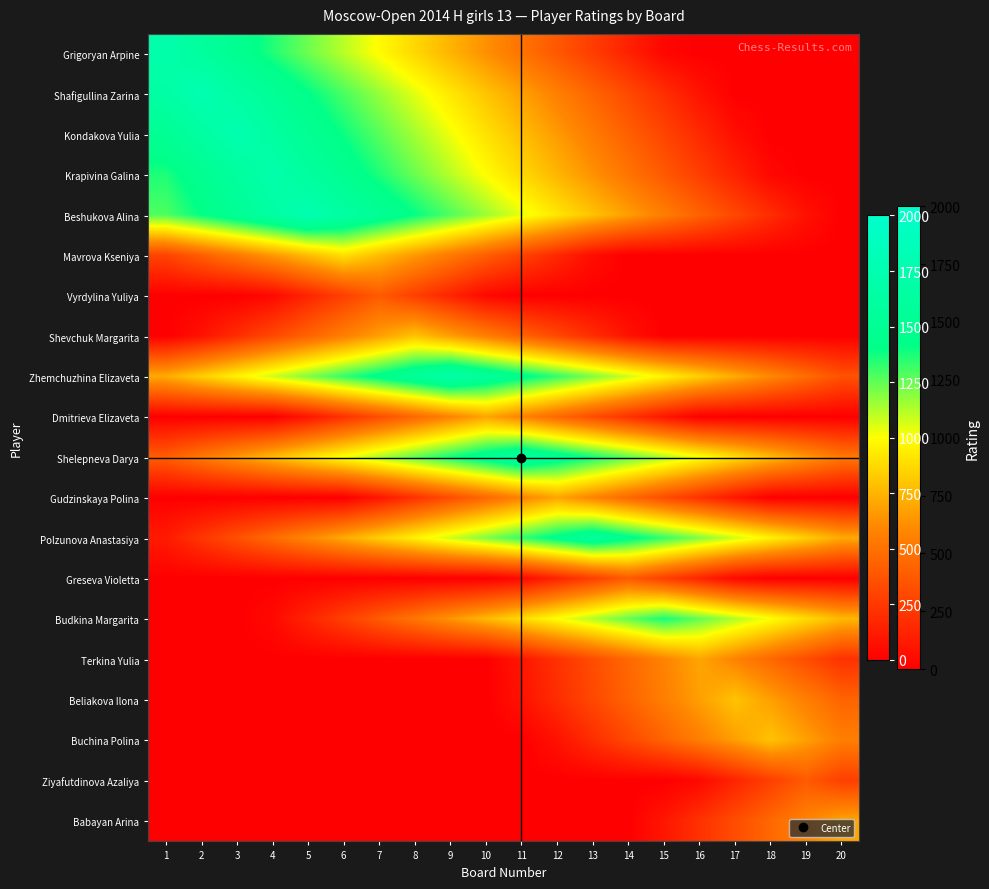

At 3, list the series in order from smallest to largest.

Vyrdylina Yuliya, Dmitrieva Elizaveta, Gudzinskaya Polina, Greseva Violetta, Budkina Margarita, Terkina Yulia, Beliakova Ilona, Buchina Polina, Ziyafutdinova Azaliya, Babayan Arina, Shevchuk Margarita, Polzunova Anastasiya, Mavrova Kseniya, Shelepneva Darya, Zhemchuzhina Elizaveta, Grigoryan Arpine, Beshukova Alina, Krapivina Galina, Shafigullina Zarina, Kondakova Yulia